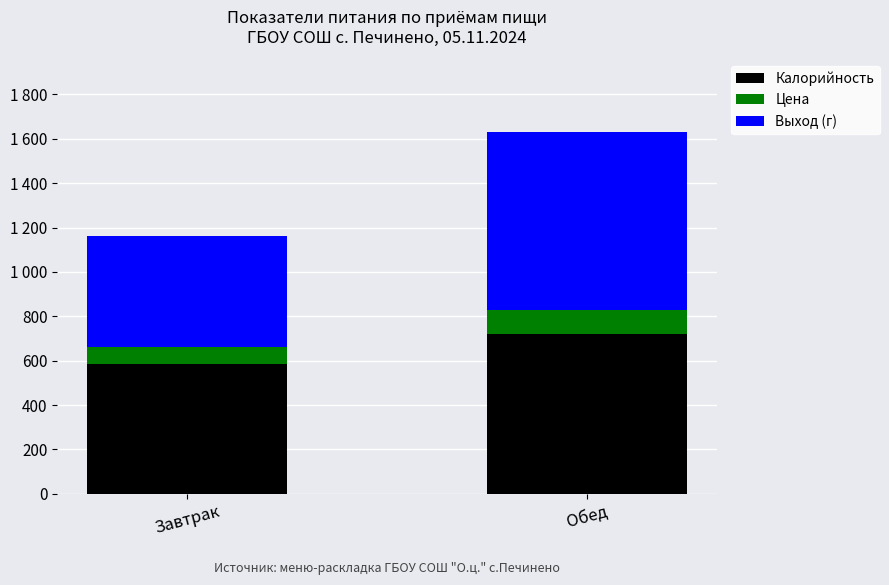

What are all the series names shown in the legend?

Калорийность, Цена, Выход (г)